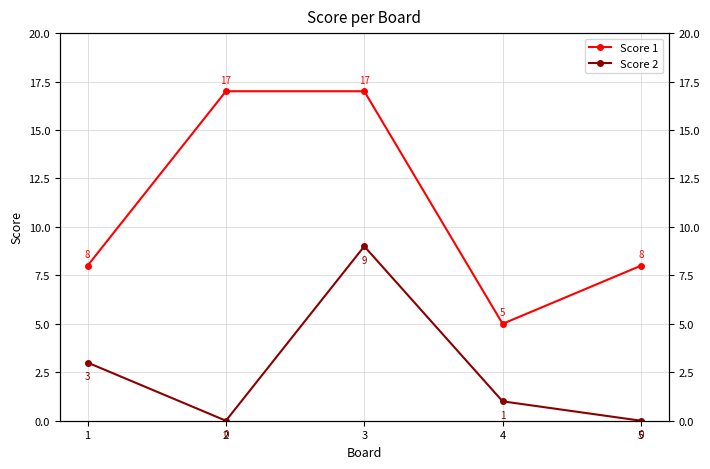

In Score 2, how many points are higher than both neighbors (excluding endpoints)?

1